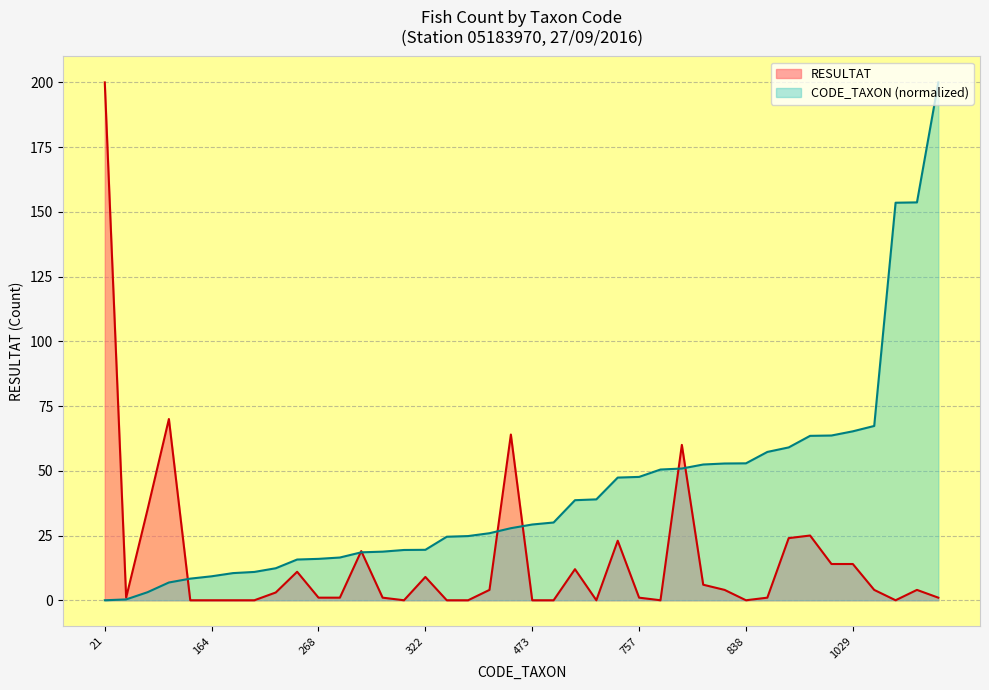

What is the difference between the highest and lowest values at 473?

29.3